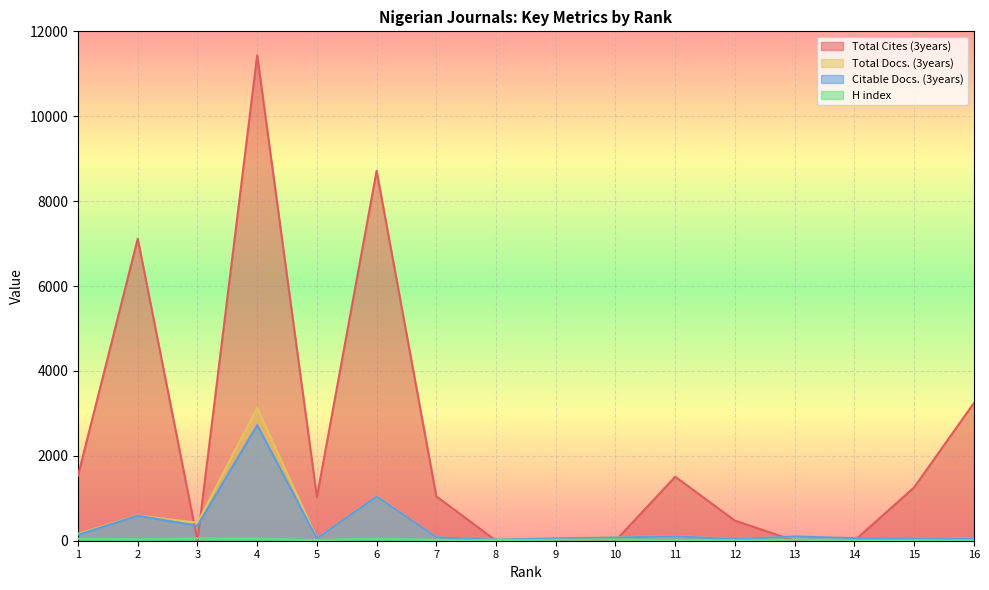

How many values in the H index series exceed 24?

7